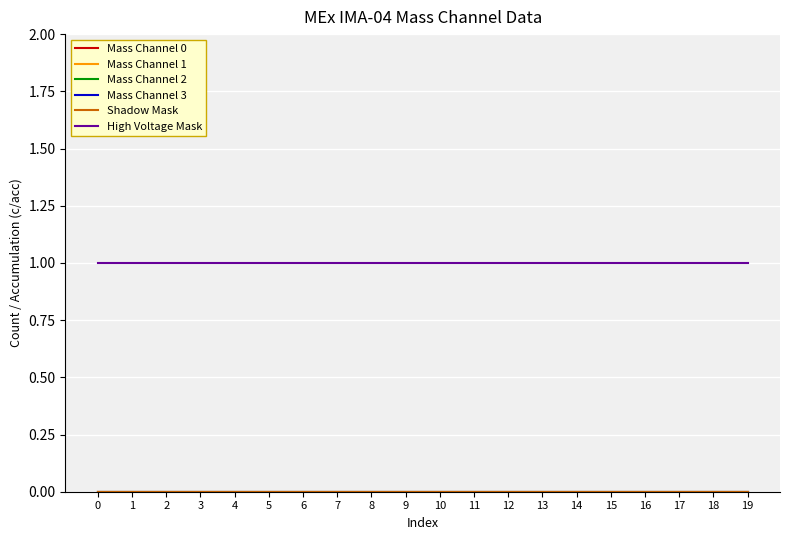

Does the chart have visible grid lines?

Yes